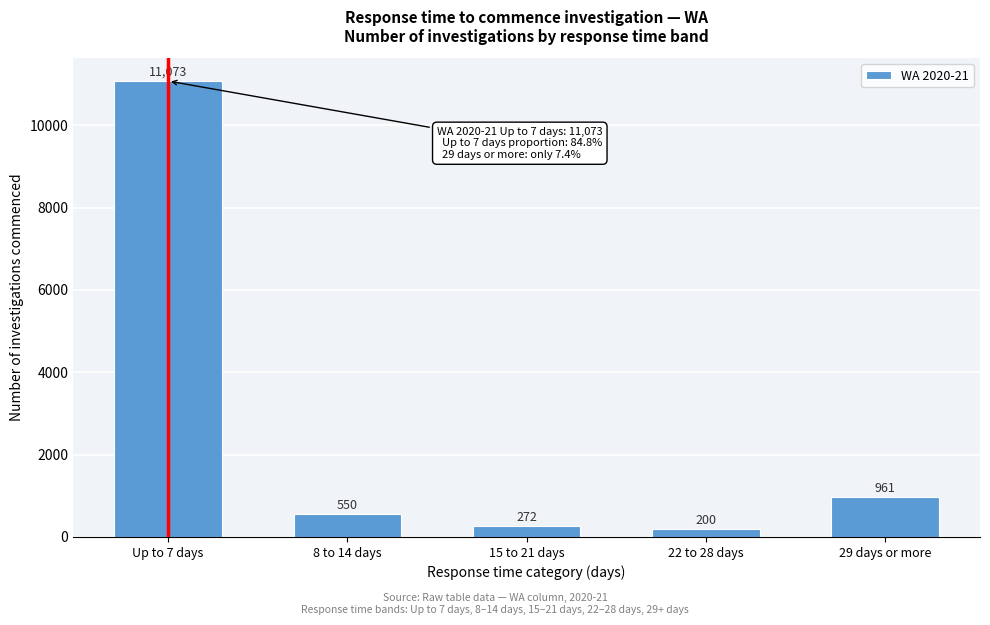

Reading left to right, transcribe all the data shown in this chart.

Up to 7 days=11073	8 to 14 days=550	15 to 21 days=272	22 to 28 days=200	29 days or more=961